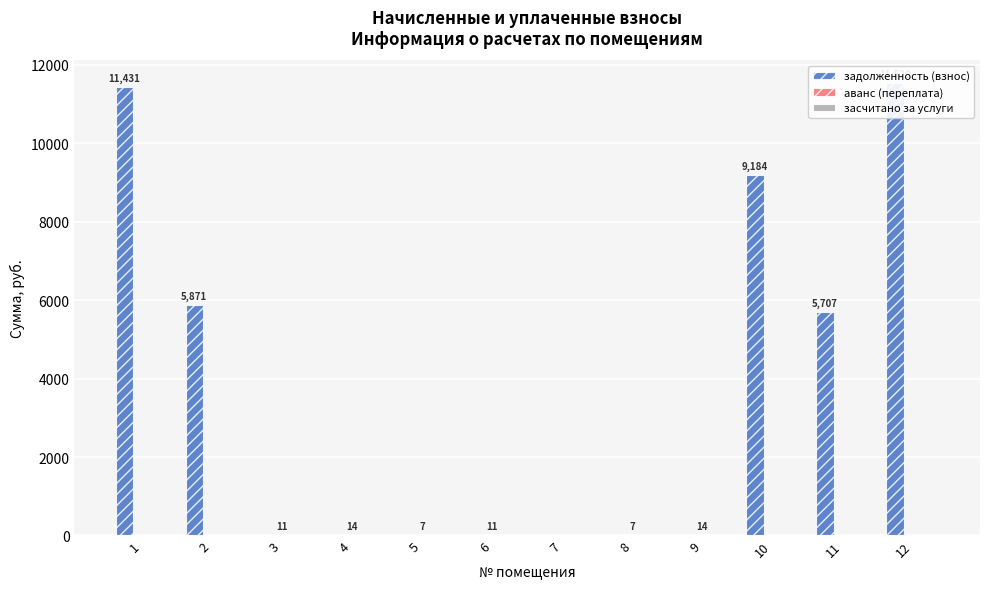

Does the chart contain any negative values?

No